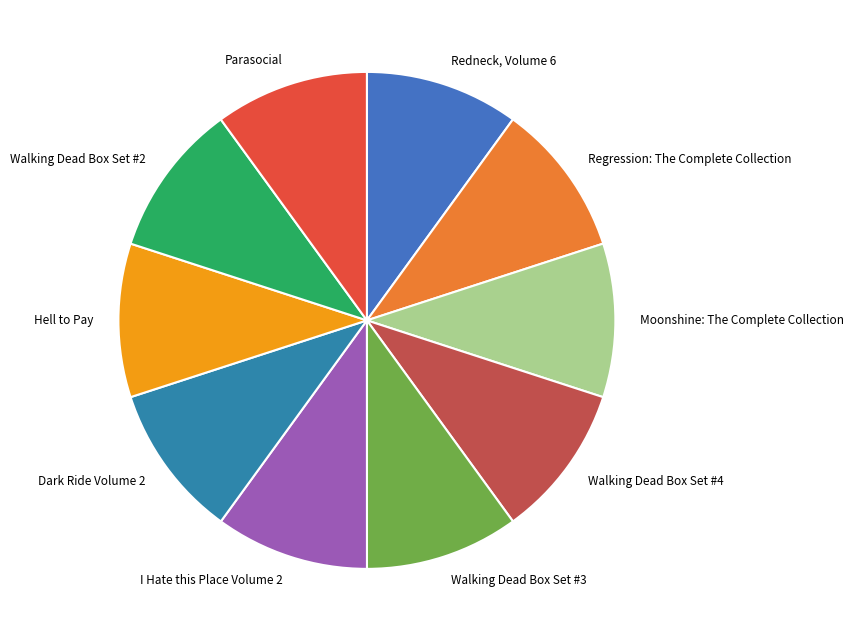

Do Regression: The Complete Collection and Dark Ride Volume 2 together represent more than half of the pie?

No